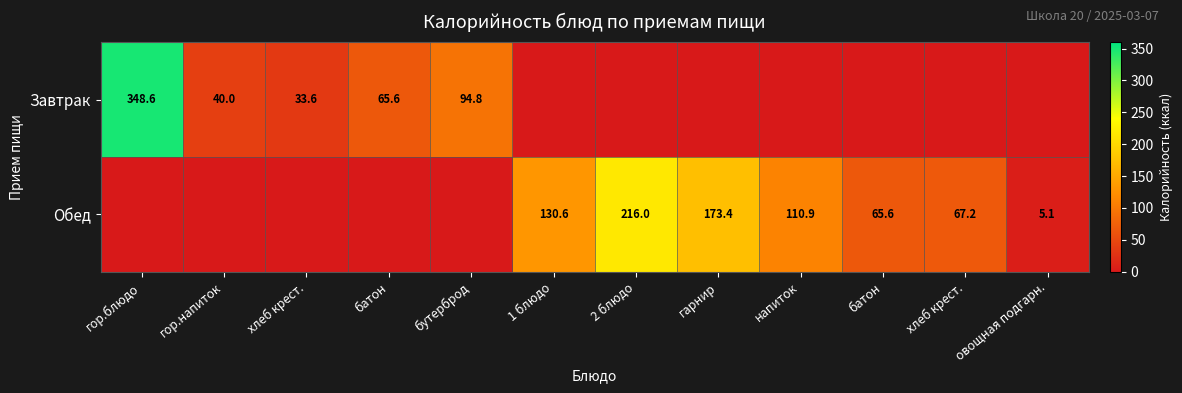

Which series has the largest total across all categories?

Обед